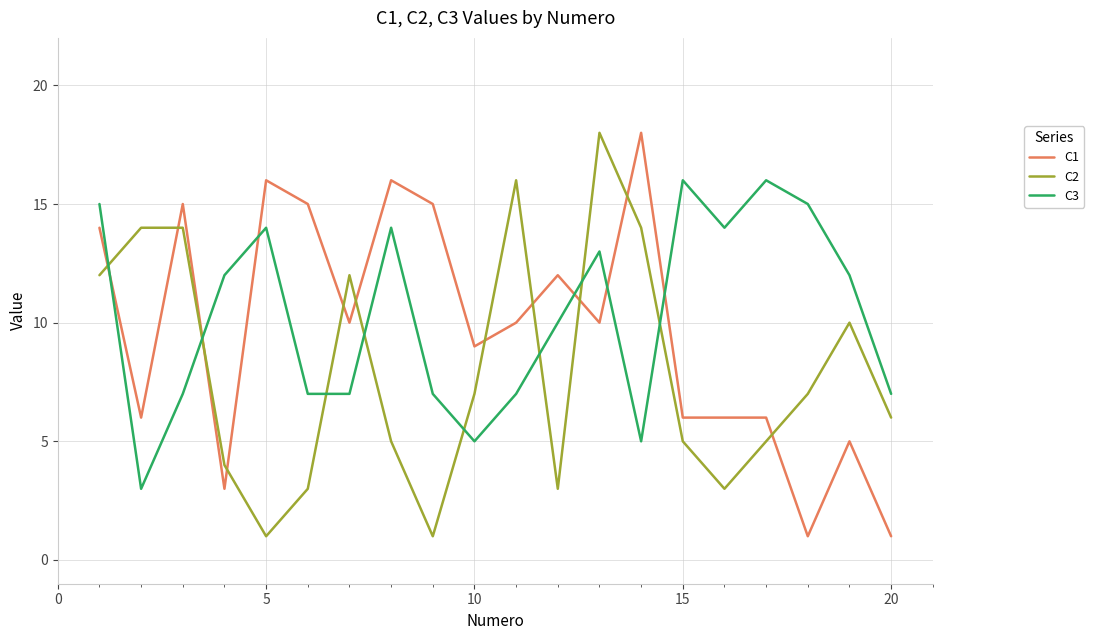

What is the maximum value shown in the chart?

18